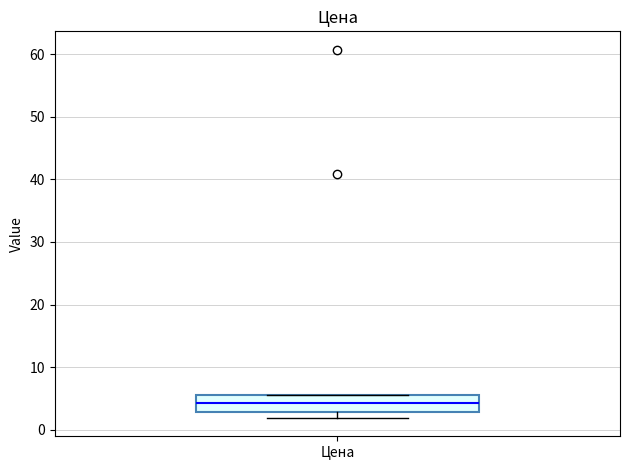

Transcribe this box plot: give where the median line is, the range the box spans, and where the two whiskers end, as read against the y-axis. The values are not printed on the chart, so give them approximately, as read against the axis.

median 4, box 3 to 5, whiskers 2 to 6